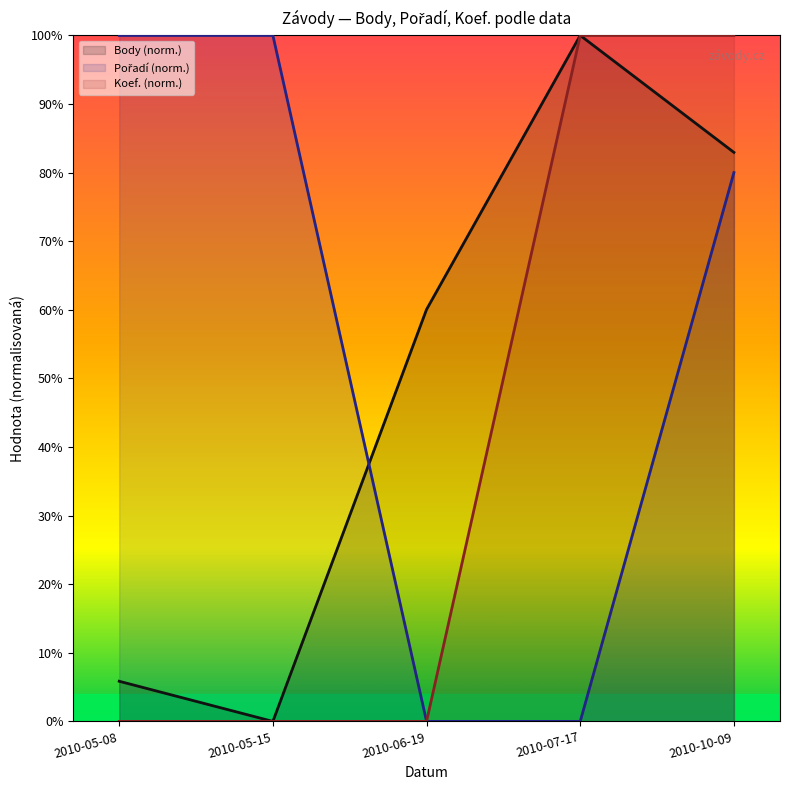

List the series in order of their overall mean, highest first.

Pořadí, Body, Koef.